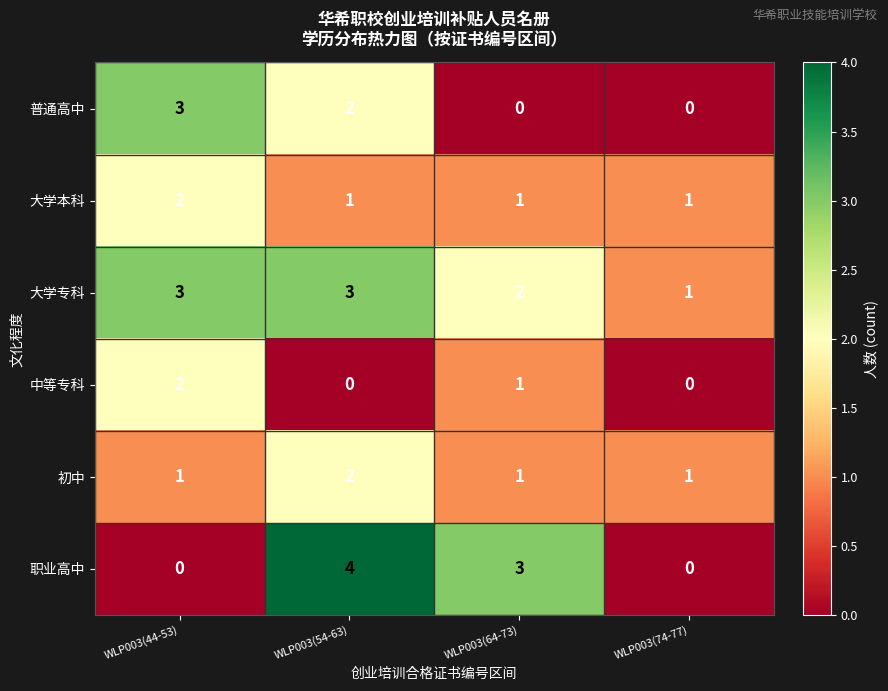

What is the total value across all series at WLP003(54-63)?

12